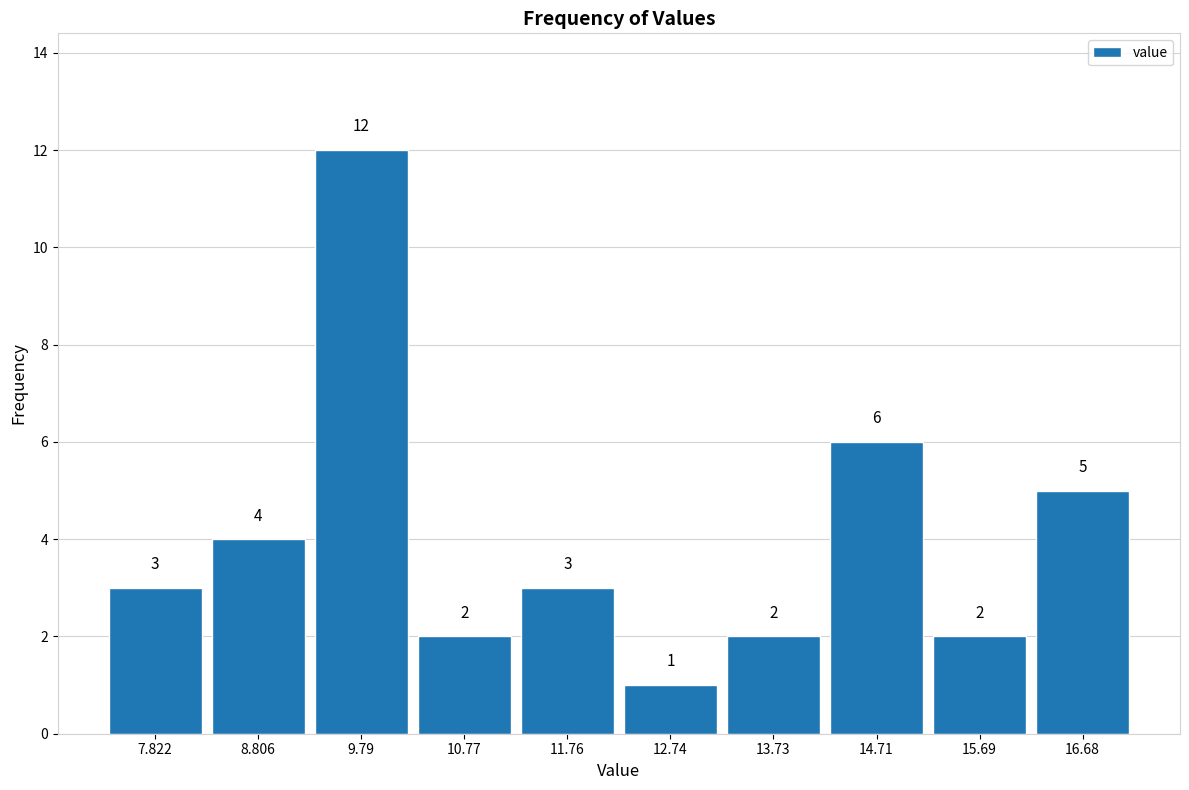

What is the height of the bar covering 10.3 to 11.3 on the x-axis? The bar edges are not printed on the chart, so give them approximately, as read against the axis.

2